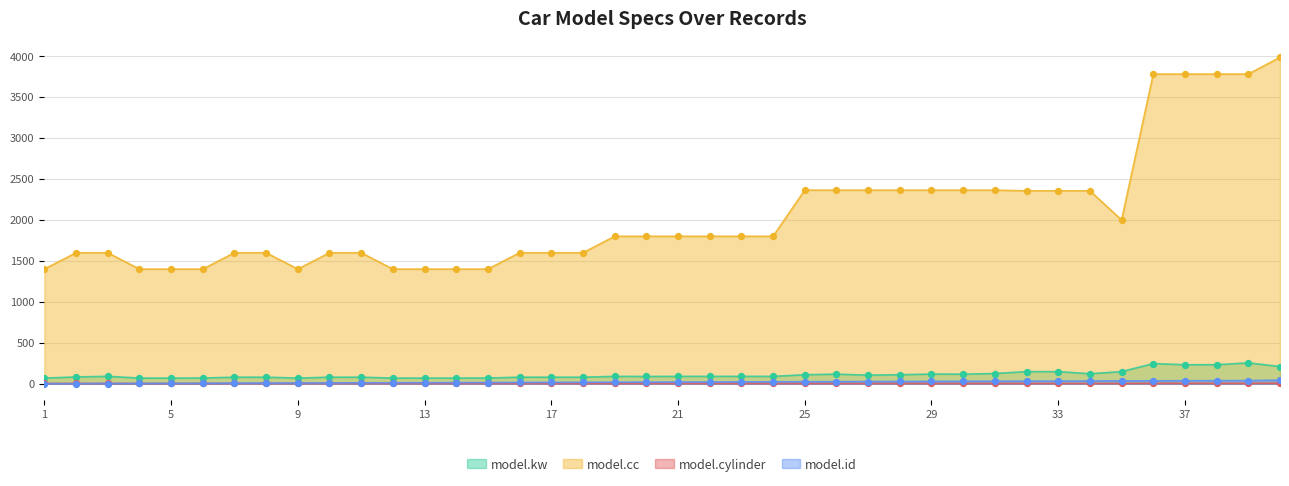

Which series contains the lowest Y value?

model.id